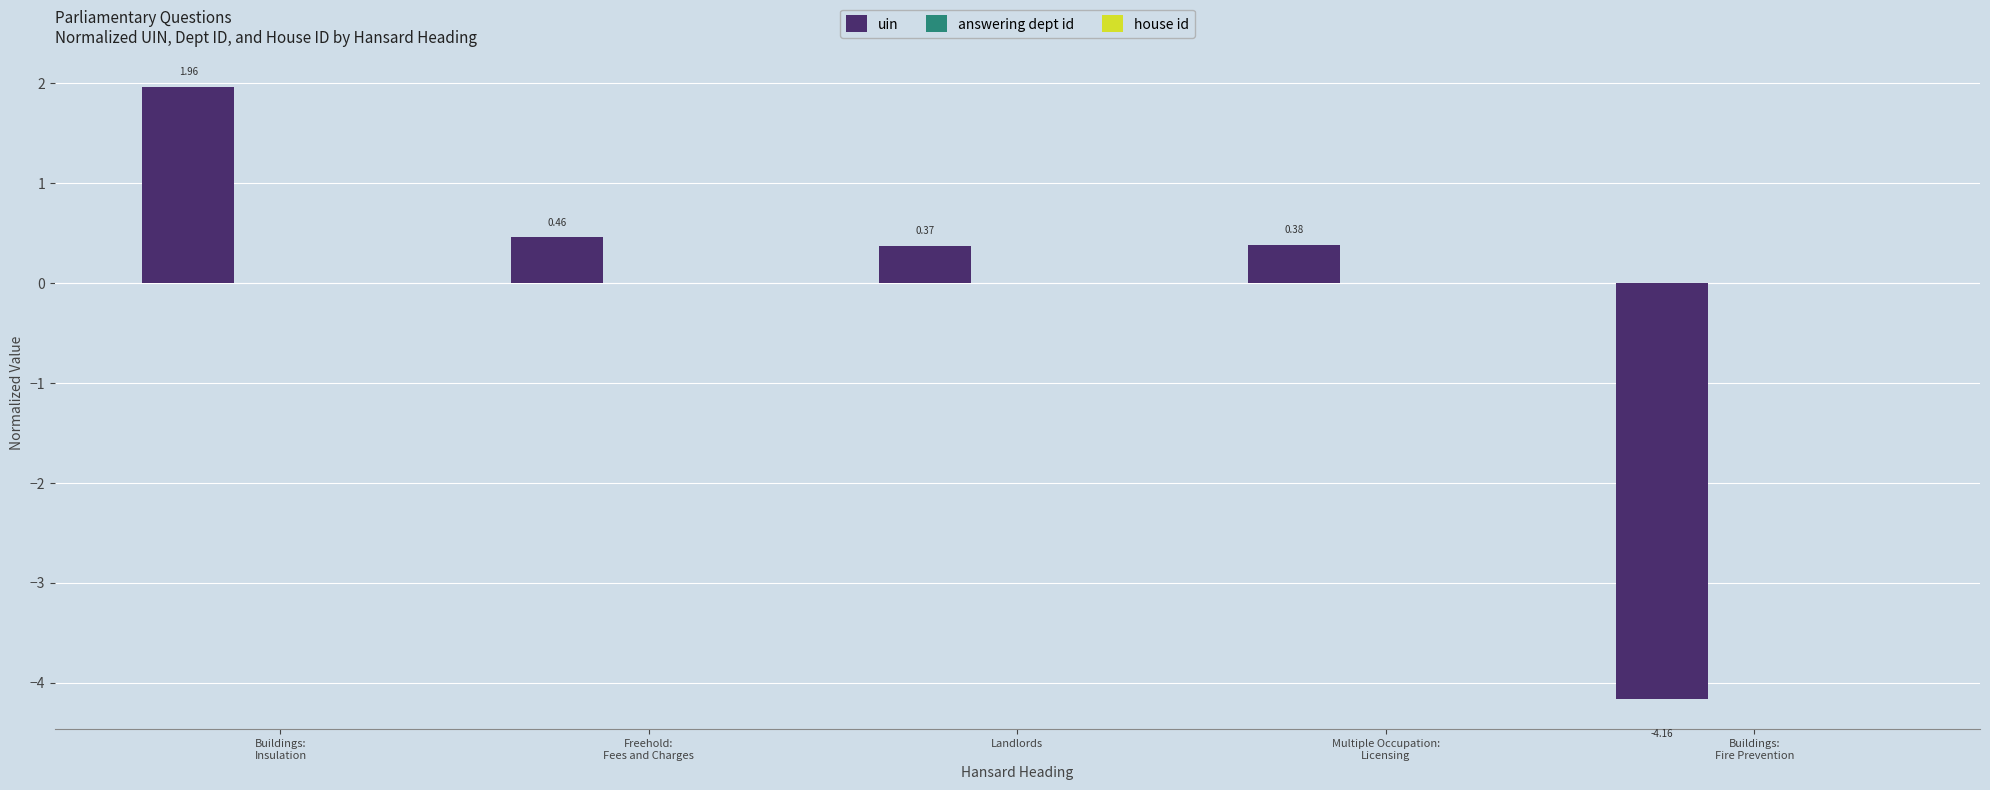

At which label is the value closest to -1?

Landlords